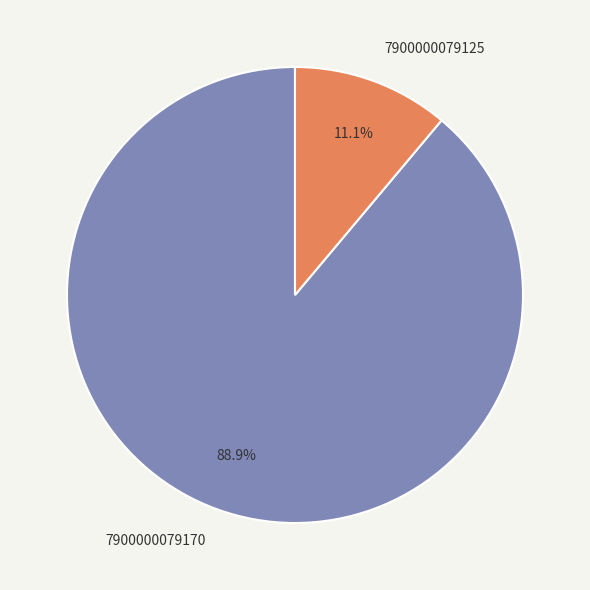

Rank the categories by value from lowest to highest.

7900000079125, 7900000079170